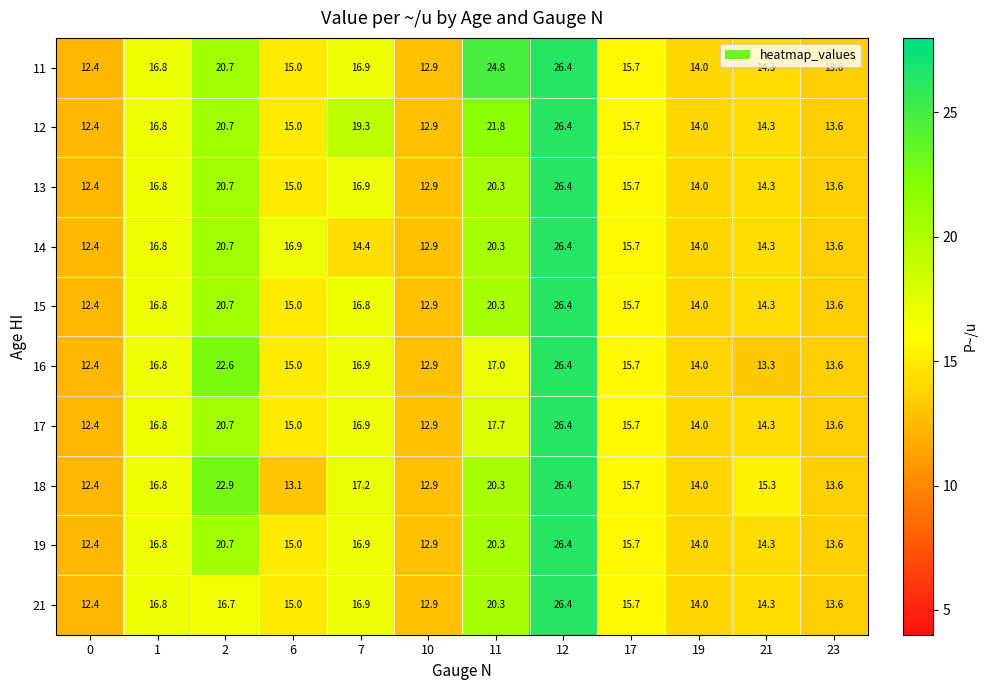

What is the spread (max minus min) of values at 7?

4.9